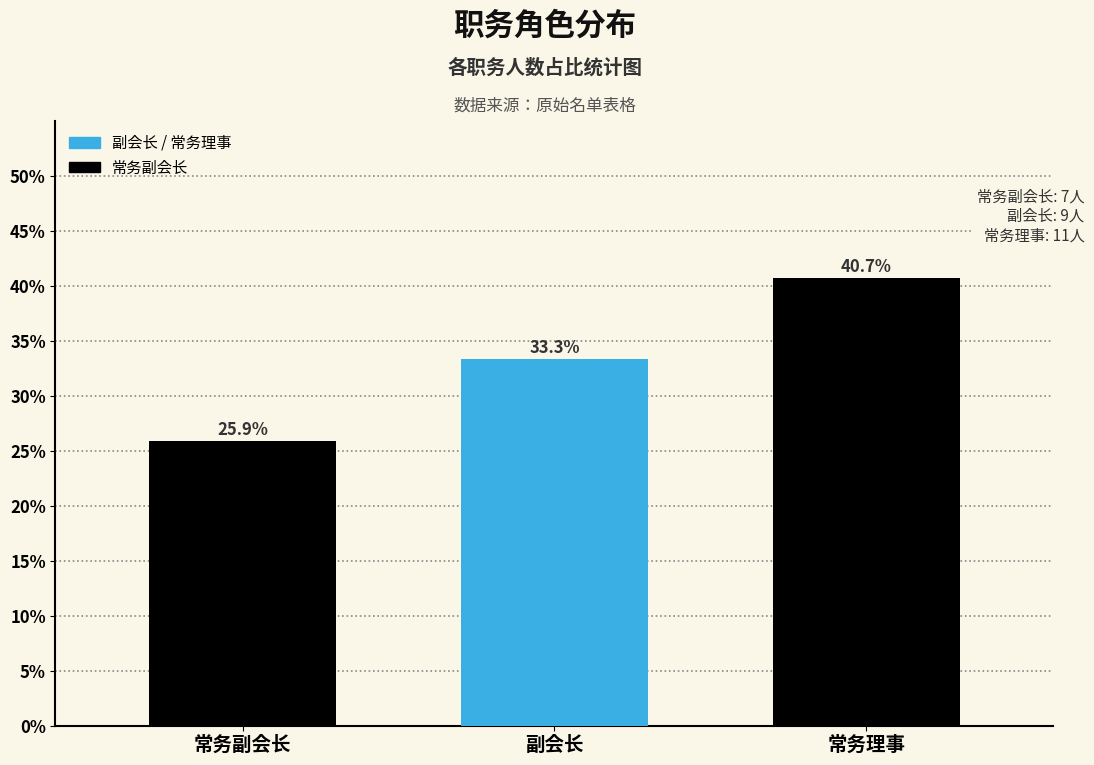

Reading left to right, what are all the values shown in this chart?

常务副会长=25.9	副会长=33.3	常务理事=40.7